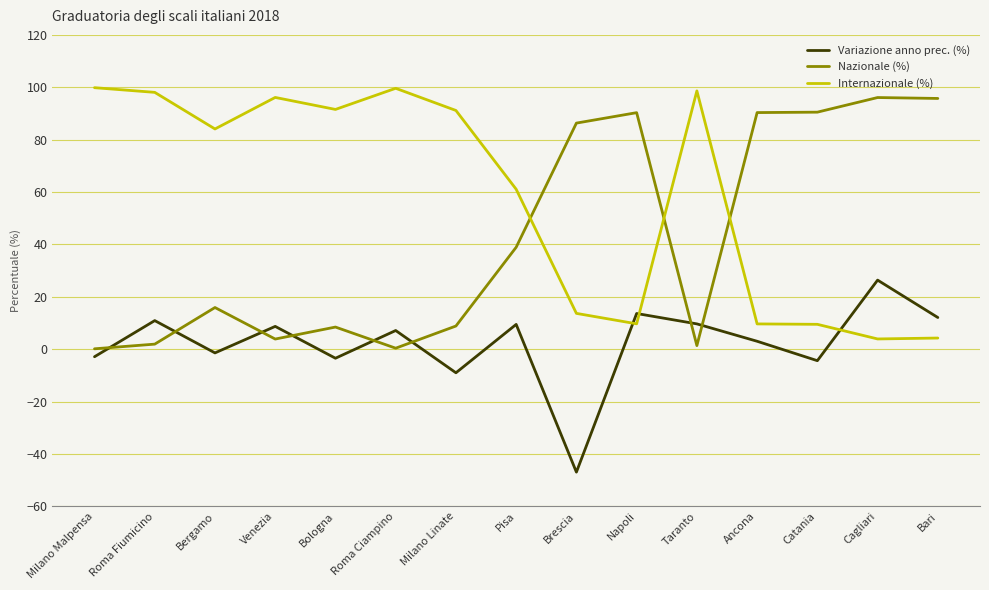

In Nazionale (%), how many points are lower than both neighbors (excluding endpoints)?

3